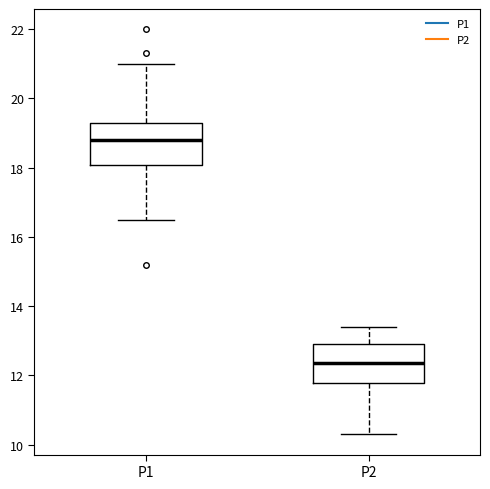

Which box has the highest median line?

P1